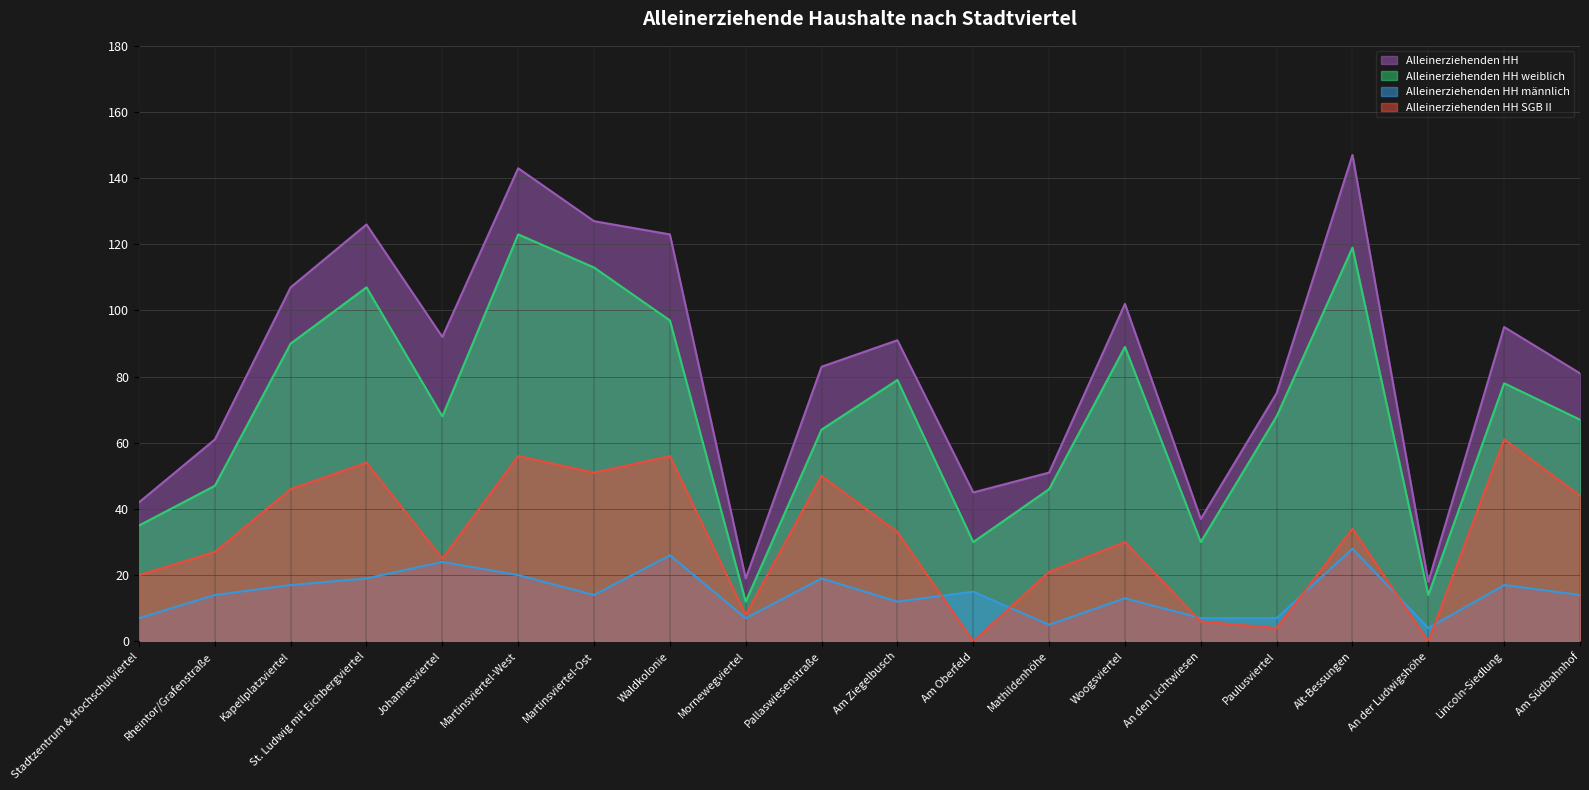

Read the Alleinerziehenden HH männlich value at An den Lichtwiesen.

7